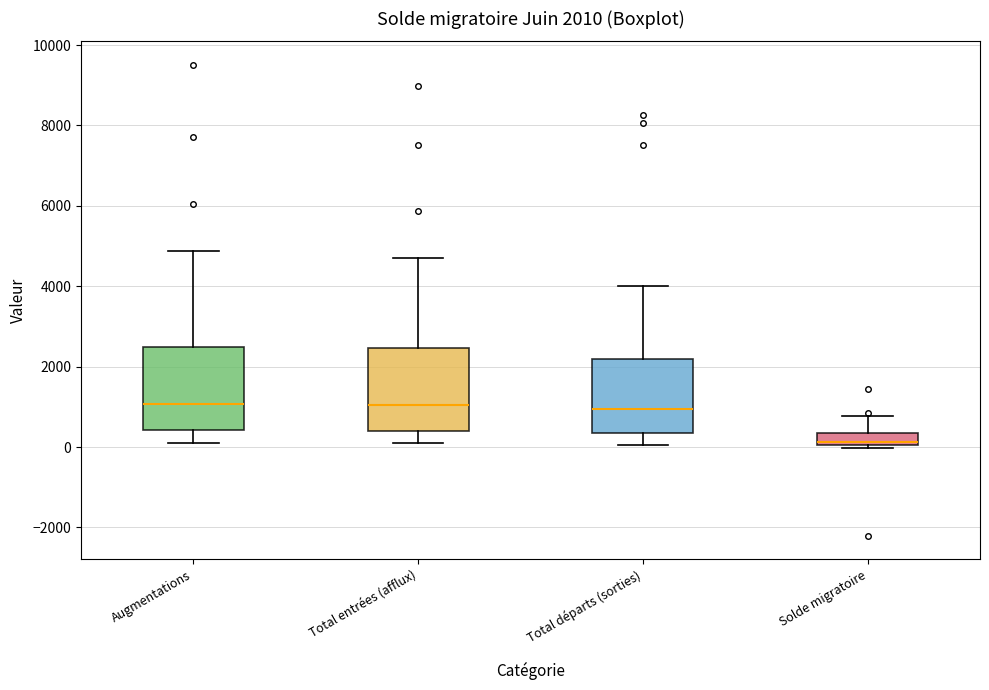

Which box's median line is the lowest?

Solde migratoire